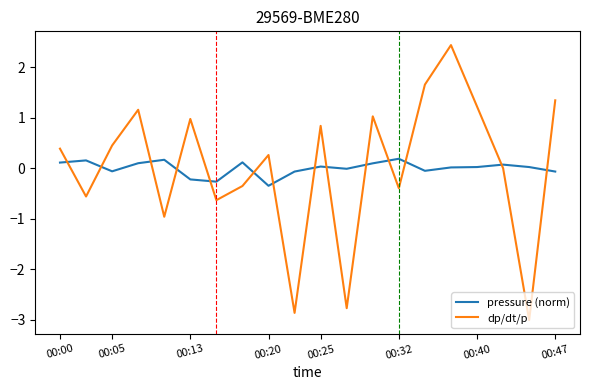

What is the greatest value displayed?

2.4